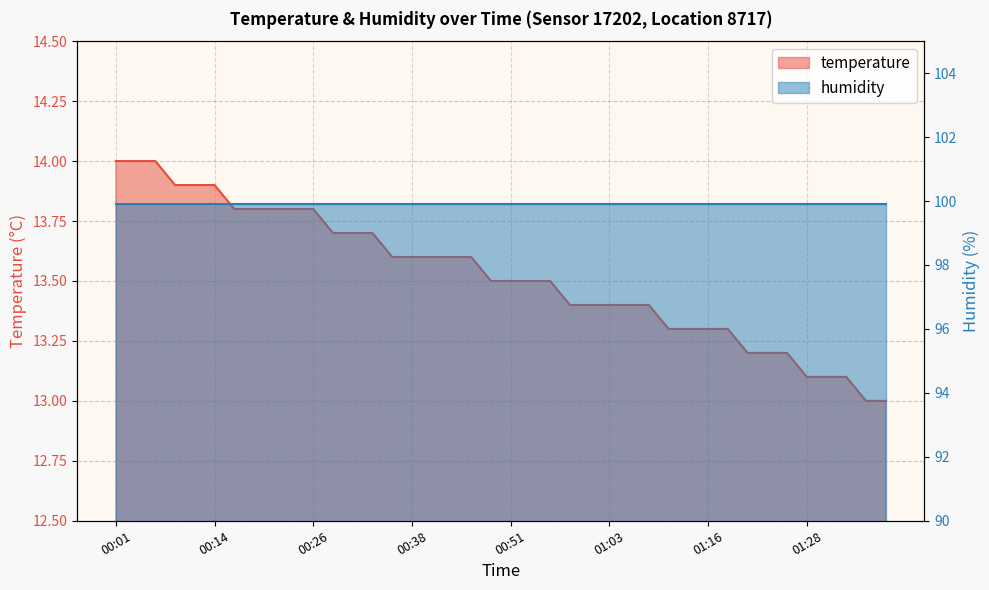

What is the change in value from 00:38 to 01:28?

-0.5